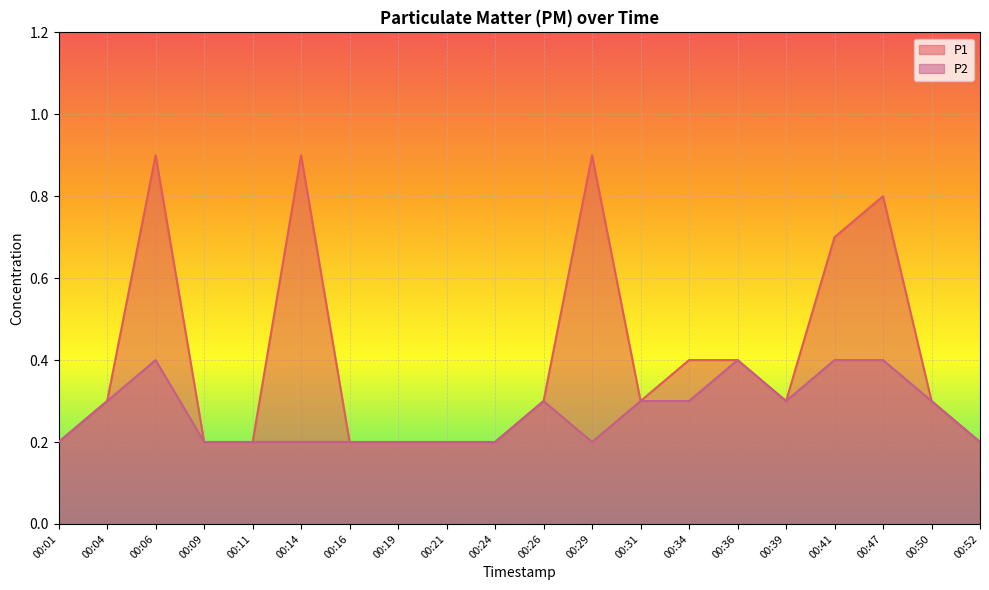

Between 00:29 and 00:52, which series saw the biggest shift?

P1